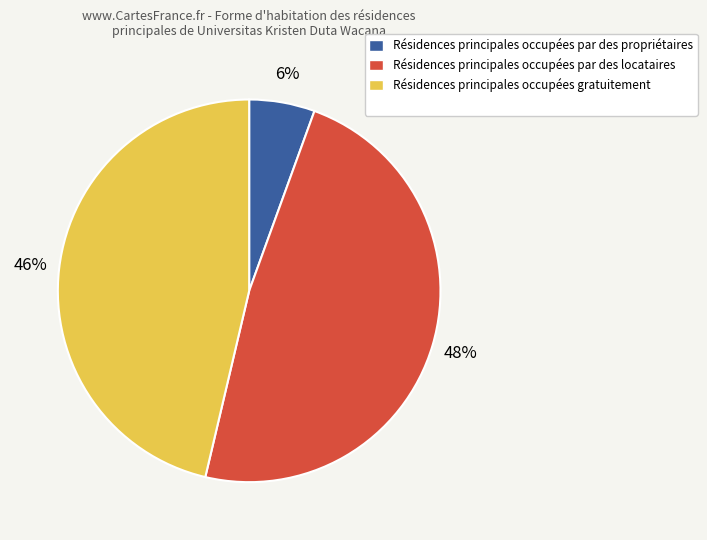

To the nearest percent, what is the average slice percentage?

33%